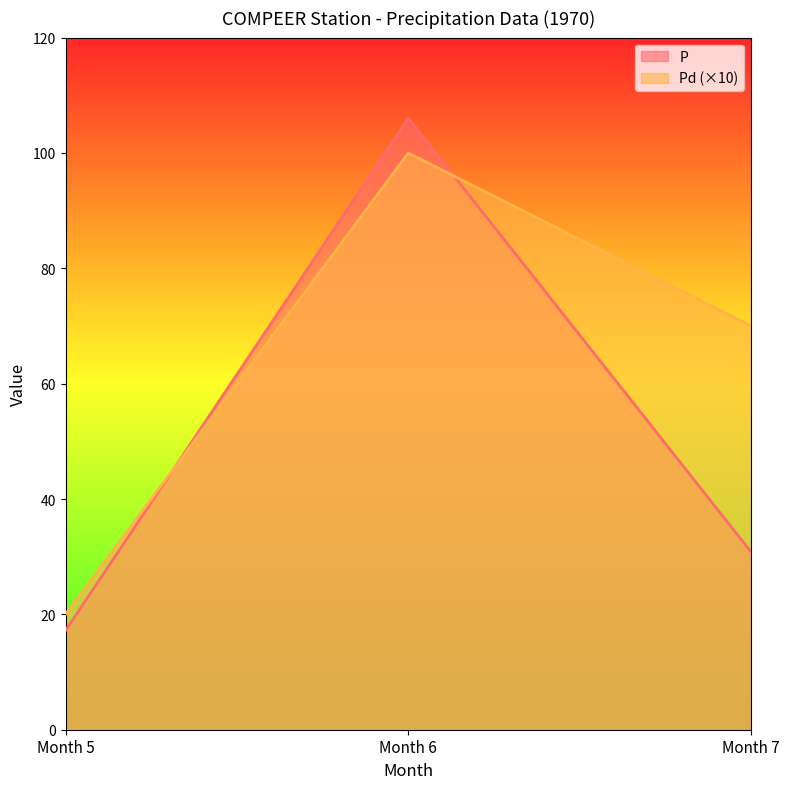

What is the sum of the Pd values at Month 6 and Month 5?

120.0